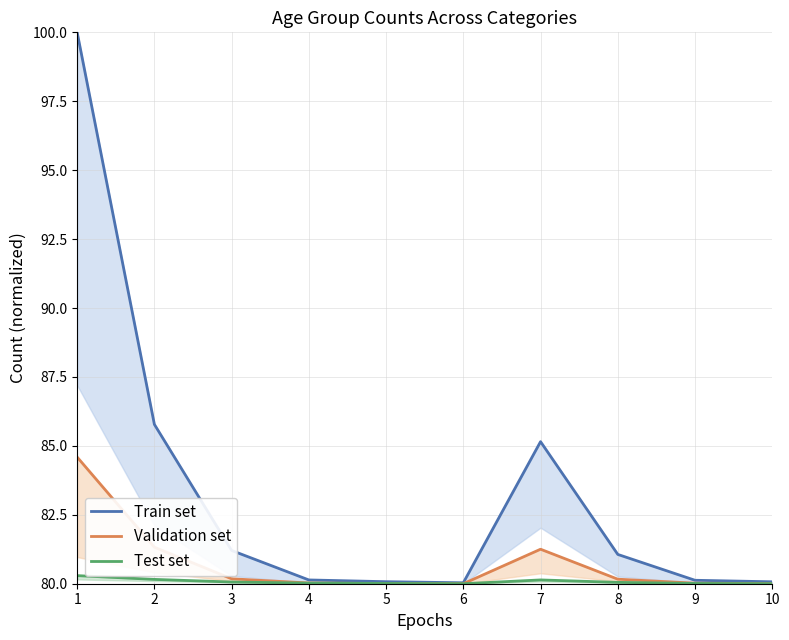

Is the value of Validation set at 10 greater than the value of Train set at 3?

No